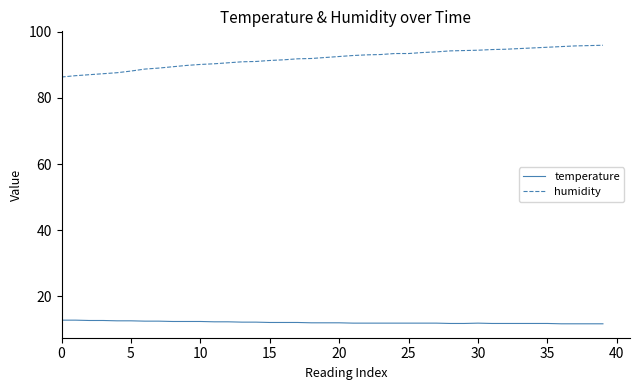

Rank the series by their average value, from highest to lowest.

humidity, temperature